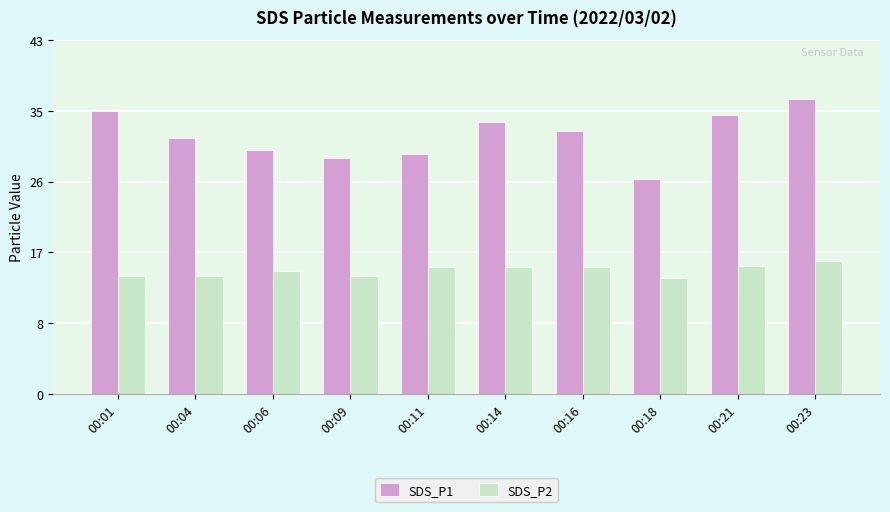

What is the value of the SDS_P2 bar at the 4th from the left?

14.7